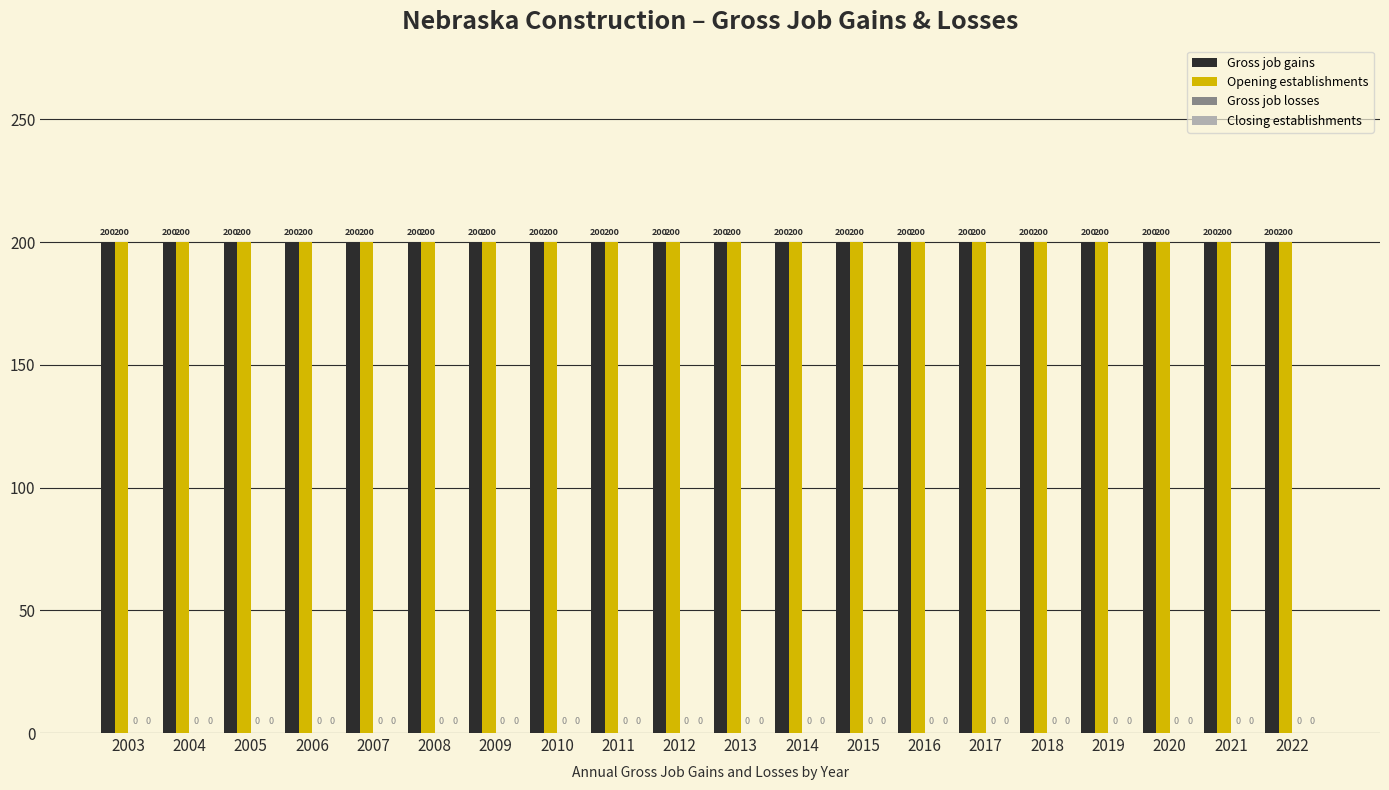

Reading left to right, extract all data points from this chart.

Gross job gains: 200	200	200	200	200	200	200	200	200	200	200	200	200	200	200	200	200	200	200	200
Opening establishments: 200	200	200	200	200	200	200	200	200	200	200	200	200	200	200	200	200	200	200	200
Gross job losses: 0	0	0	0	0	0	0	0	0	0	0	0	0	0	0	0	0	0	0	0
Closing establishments: 0	0	0	0	0	0	0	0	0	0	0	0	0	0	0	0	0	0	0	0